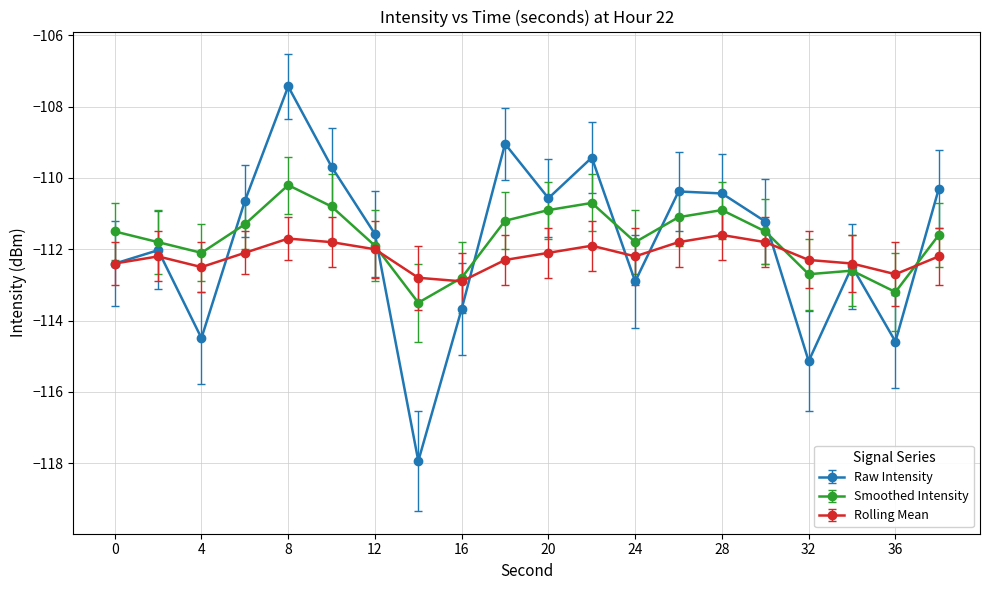

Rank the series by their average value, from lowest to highest.

Rolling Mean, Raw Intensity, Smoothed Intensity